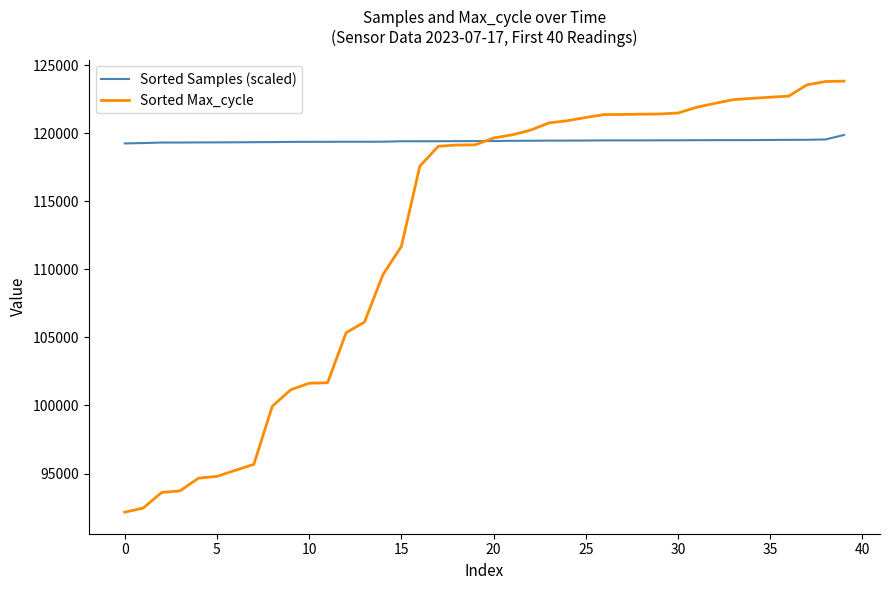

Rank the series by their maximum value, from lowest to highest.

Sorted Samples (scaled), Sorted Max_cycle